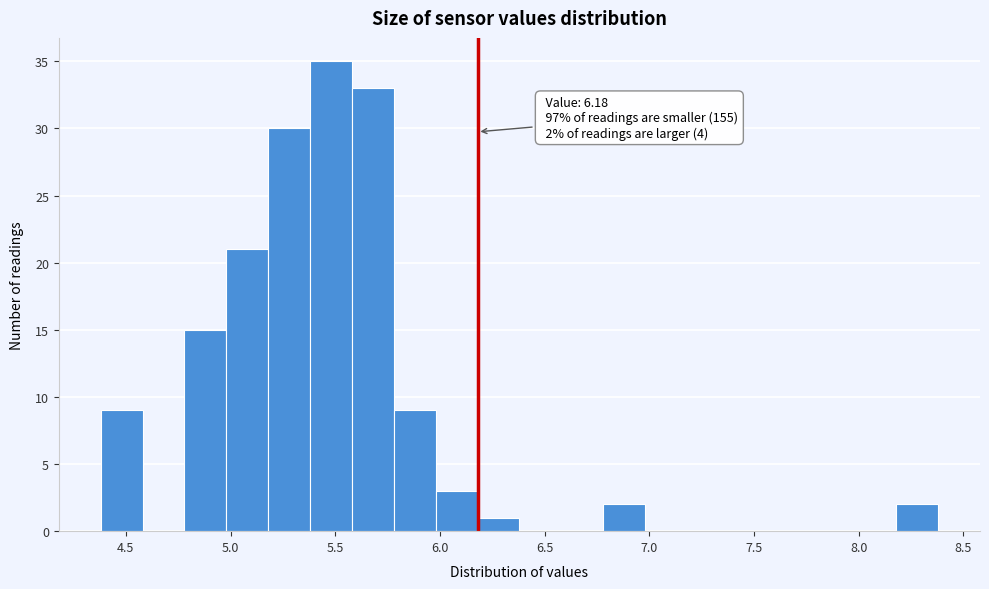

Over which range of the x-axis is the bar tallest?

5.38 to 5.58